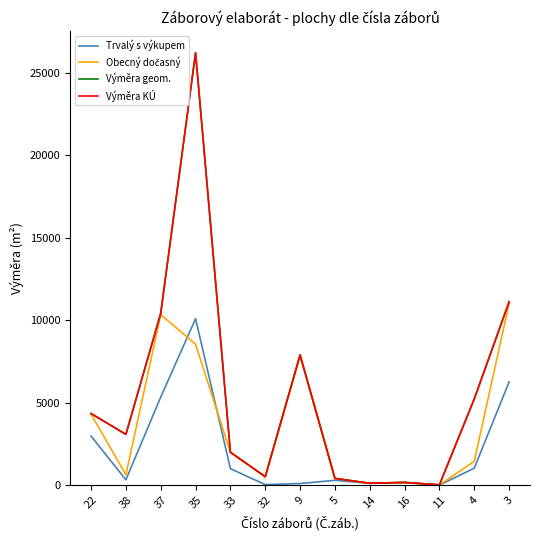

Is it true that Výměra KÚ equals 5270 at 9?

False